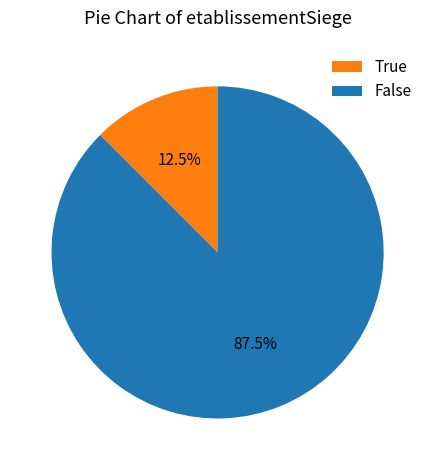

Rank the categories by value from highest to lowest.

False, True